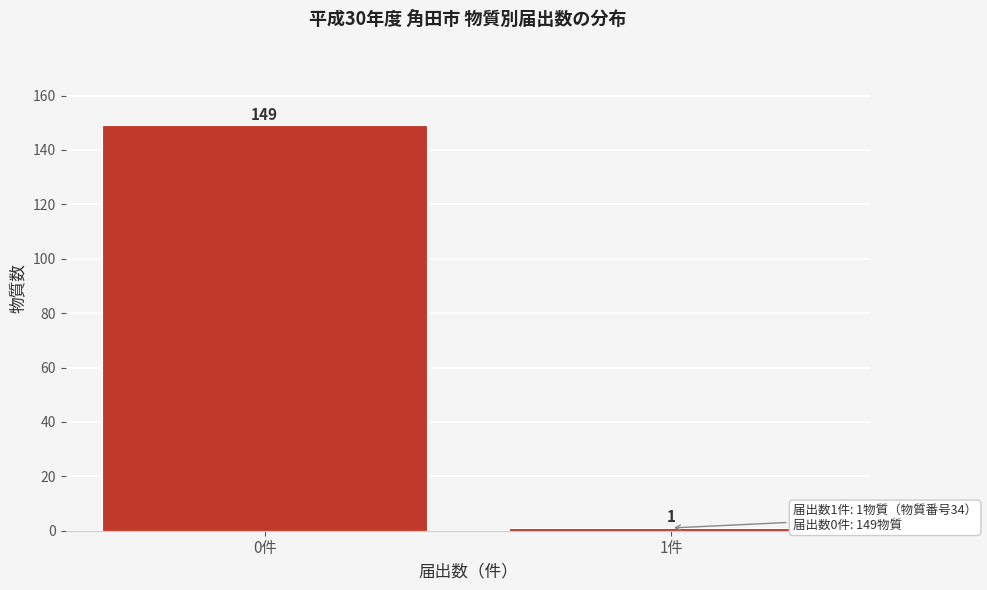

Reading right to left, extract all data points from this chart.

1	149